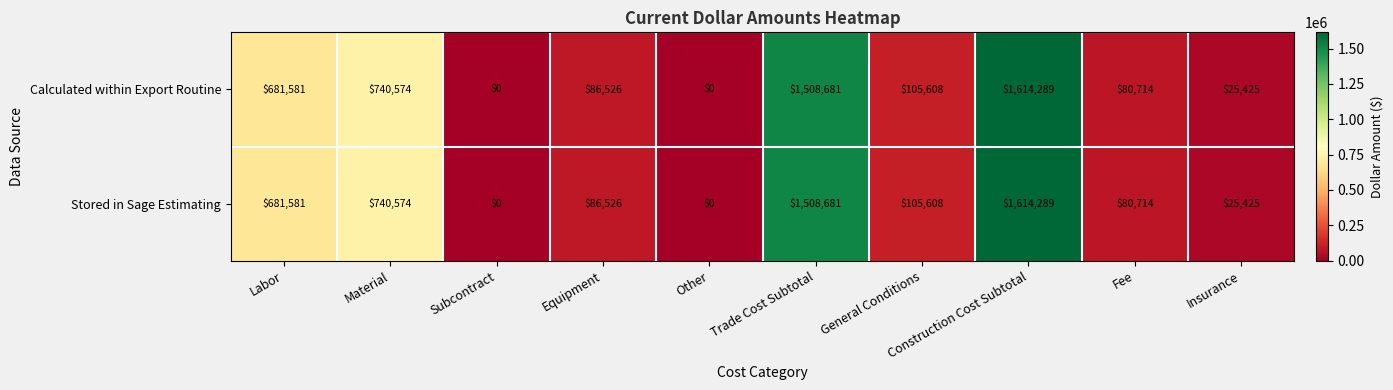

What is the maximum value shown in the chart?

1614289